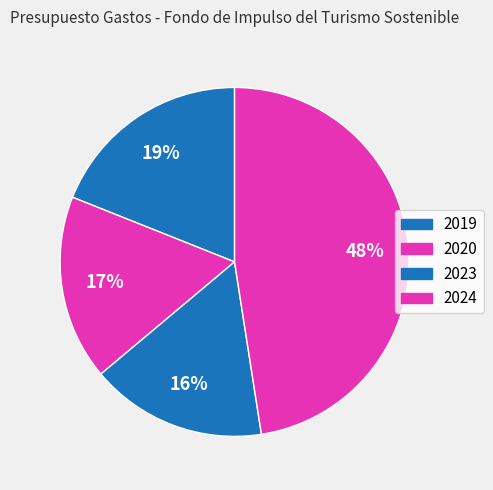

How many segments does this pie chart have?

4